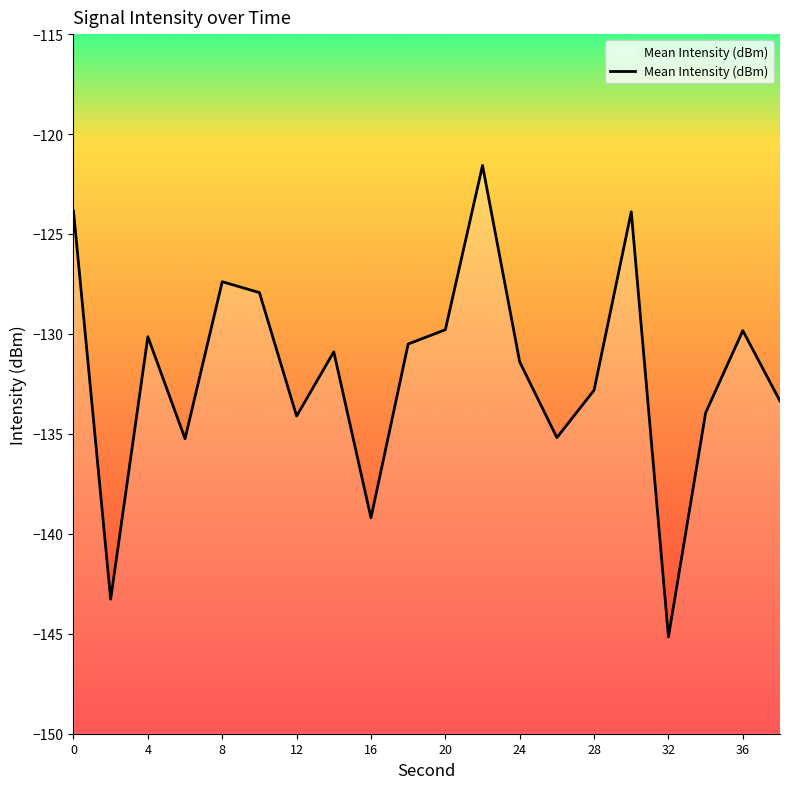

Which label corresponds to the smallest value in the chart?

32